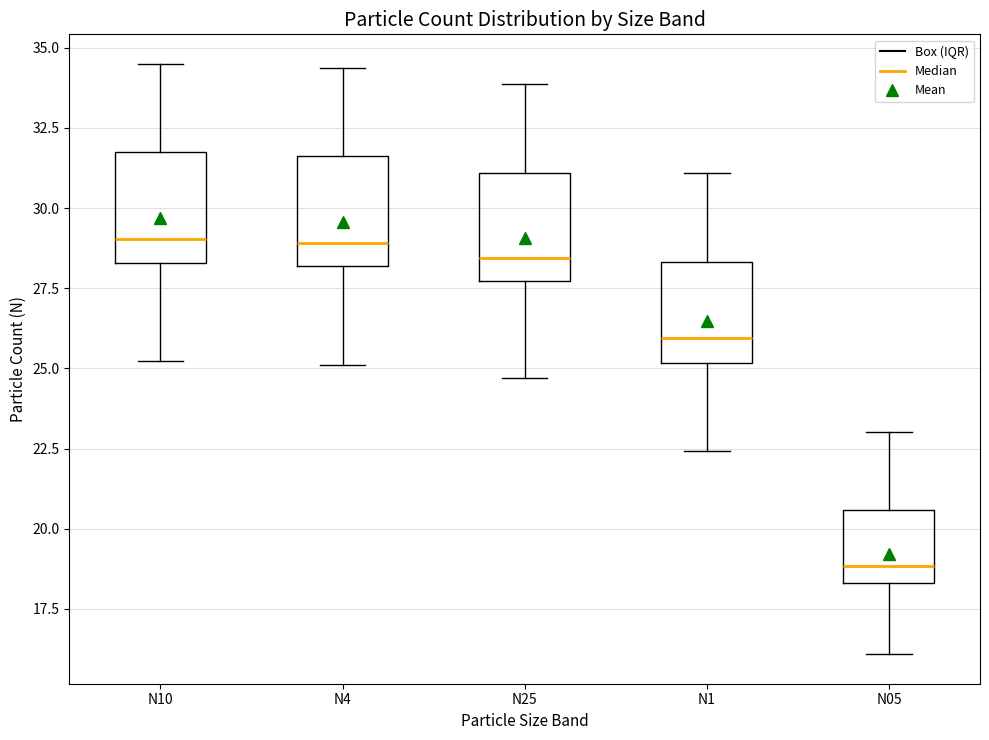

Reading left to right, read every box against the y-axis: the position of its median line, the range the box covers, and the ends of its whiskers. The values are not printed on the chart, so give them approximately, as read against the axis.

N10: median 29.0, box 28.5 to 32.0, whiskers 25.0 to 34.5
N4: median 29.0, box 28.0 to 31.5, whiskers 25.0 to 34.5
N25: median 28.5, box 27.5 to 31.0, whiskers 24.5 to 34.0
N1: median 26.0, box 25.0 to 28.5, whiskers 22.5 to 31.0
N05: median 19.0, box 18.5 to 20.5, whiskers 16.0 to 23.0